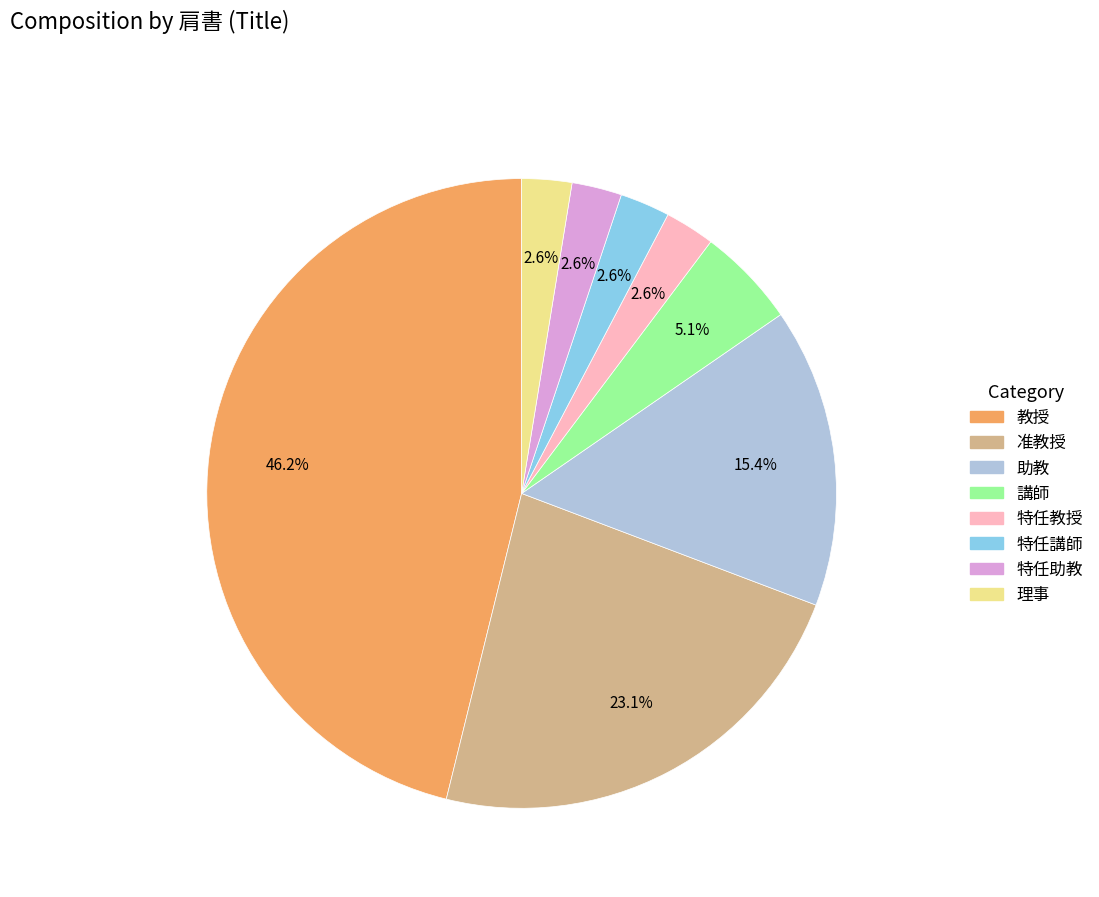

What percentage is the 特任教授 slice, to the nearest percent?

3%